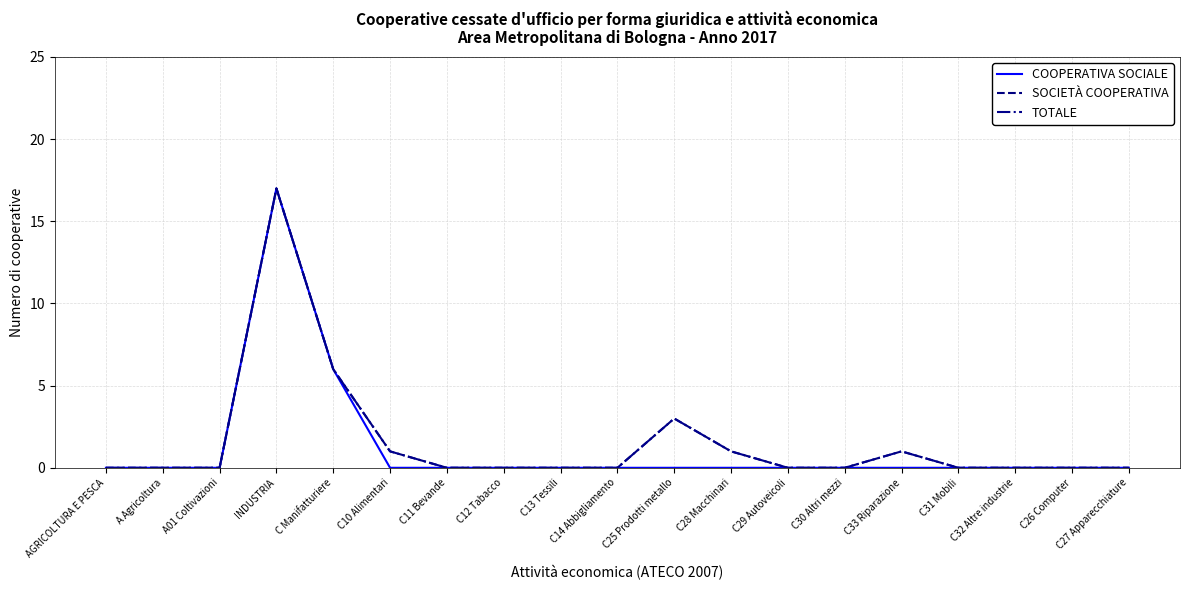

The TOTALE series shows 3 at C25 Prodotti metallo. True or false?

True